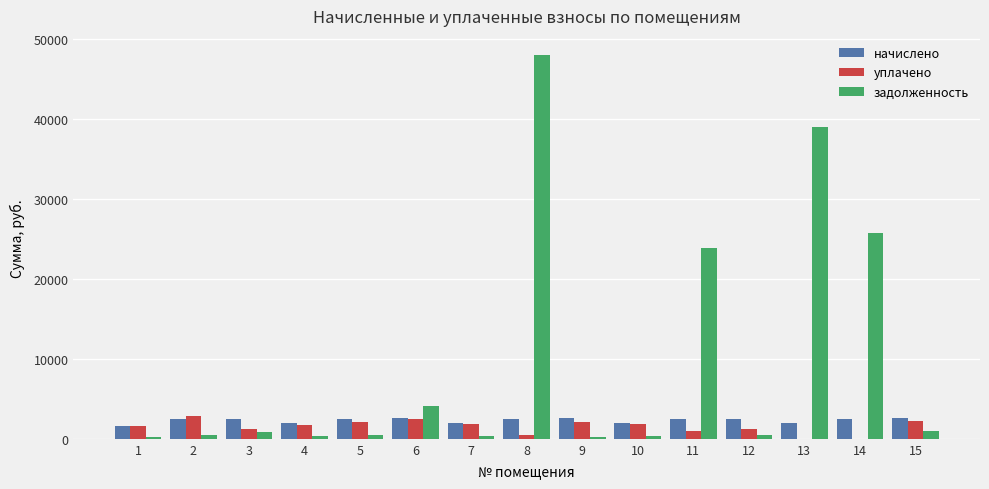

True or false: начислено has a value of 1951.3 at 4.

True